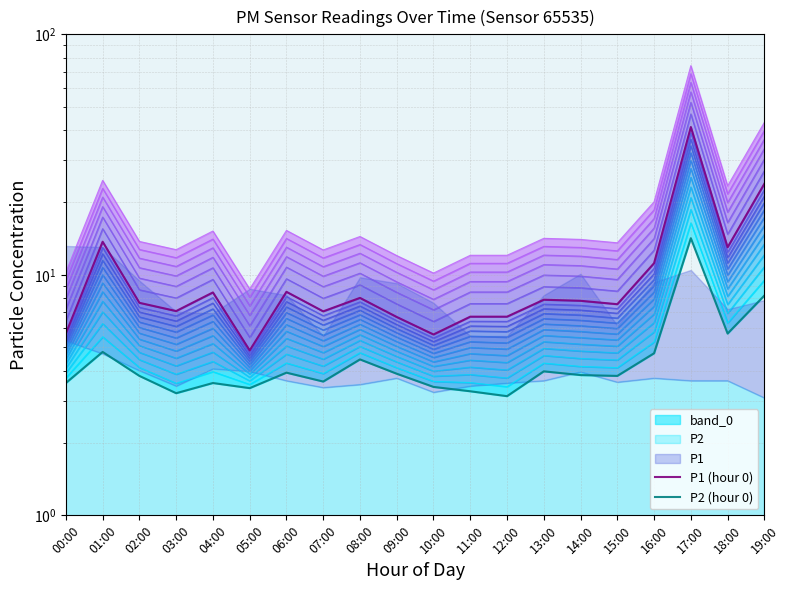

What is the sum of the P2 (hour 0) values at 00:00 and 06:00?

7.5